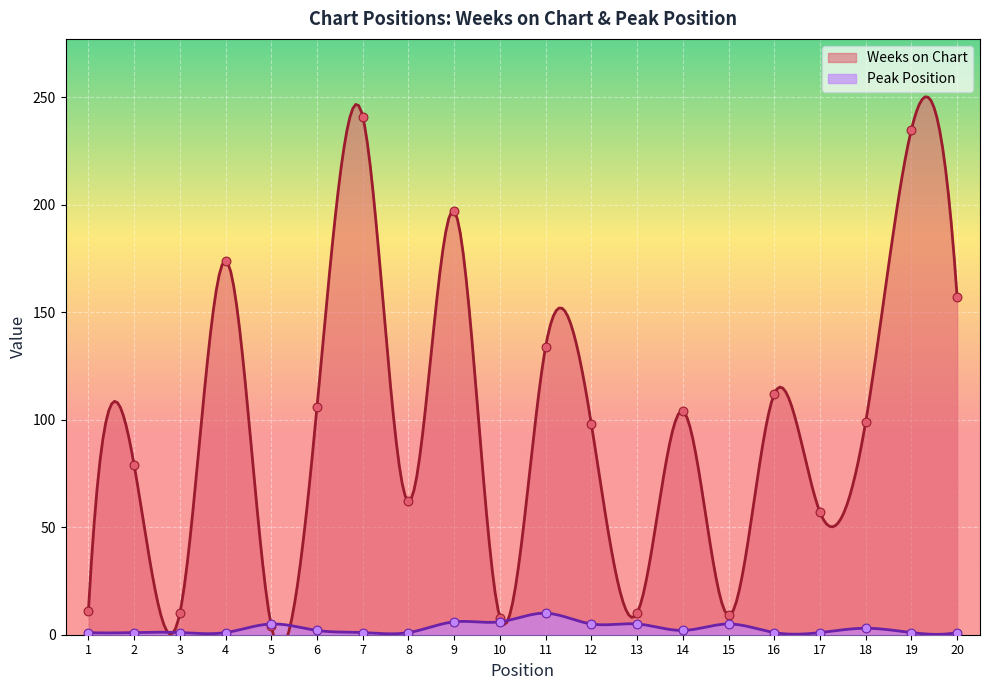

Which series has the largest Y range (max minus min)?

Weeks on Chart